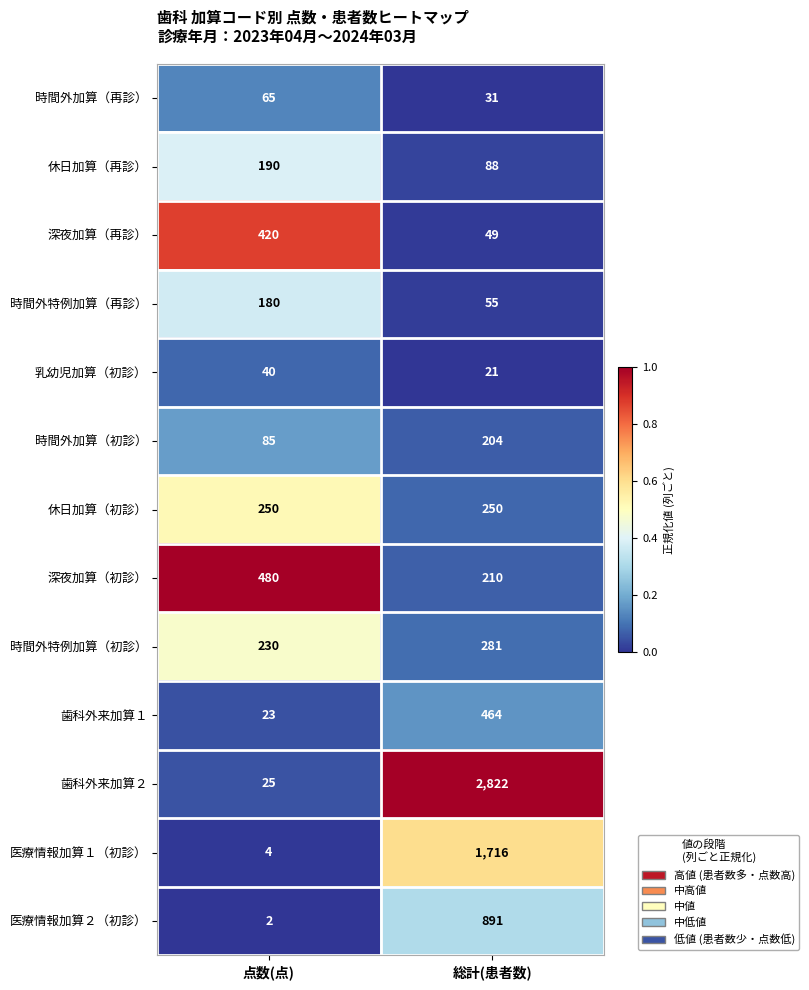

Rank the series by their maximum value, from lowest to highest.

乳幼児加算（初診）, 時間外加算（再診）, 時間外特例加算（再診）, 休日加算（再診）, 時間外加算（初診）, 休日加算（初診）, 時間外特例加算（初診）, 深夜加算（再診）, 歯科外来加算１, 深夜加算（初診）, 医療情報加算２（初診）, 医療情報加算１（初診）, 歯科外来加算２